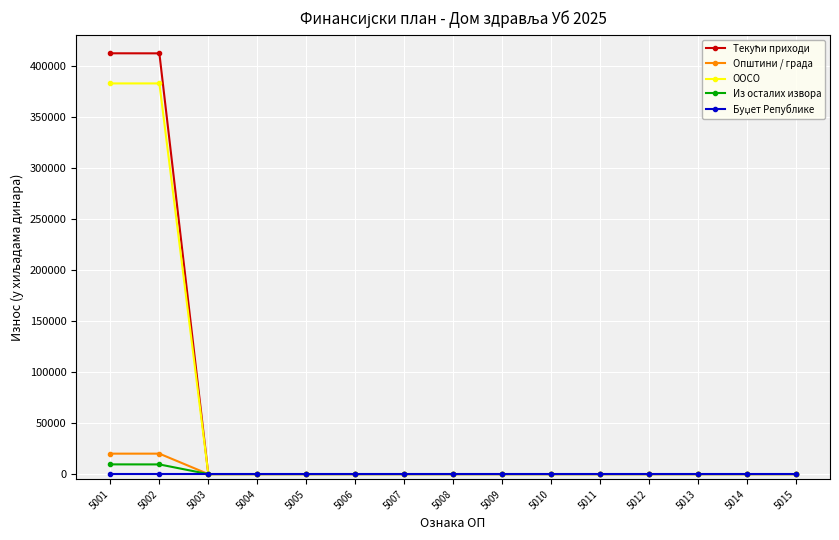

What is the highest value of the ООСО series?

382500